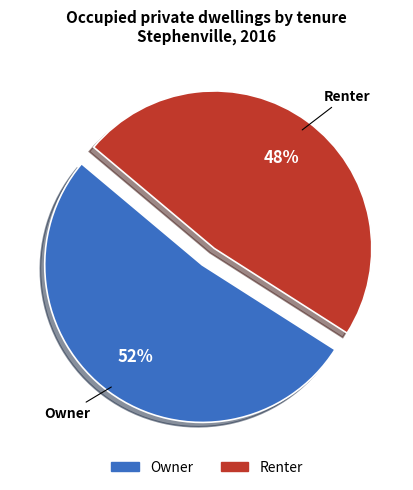

Approximately how many times larger is the value at Renter compared to Owner?

0.9